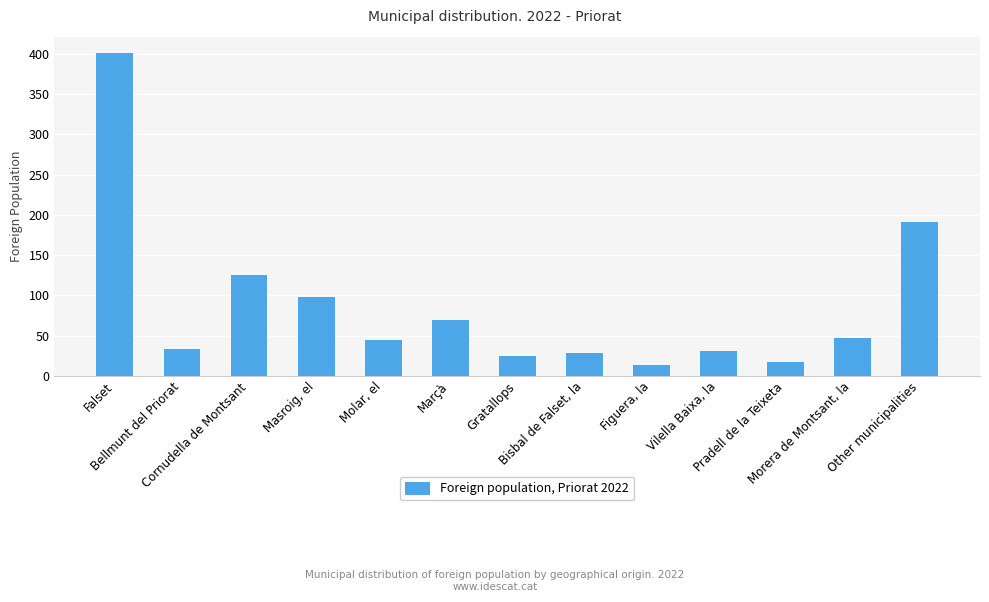

What is the label of the 5th bar from the right?

Figuera, la